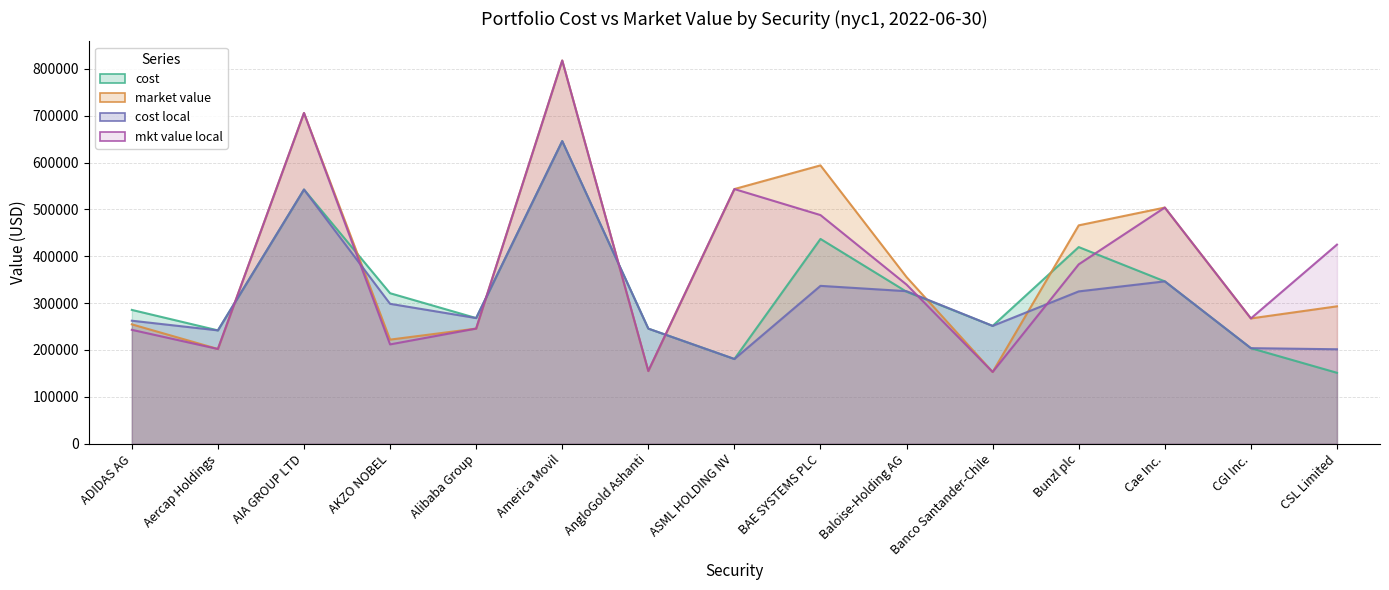

What is the label of the 9th point from the right?

AngloGold Ashanti